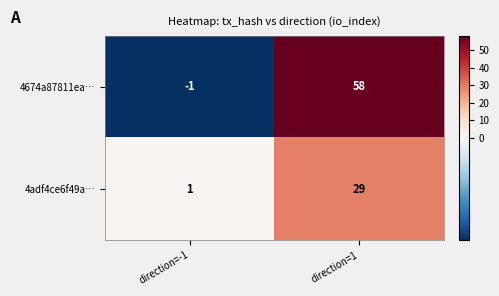

What is the greatest value displayed?

58